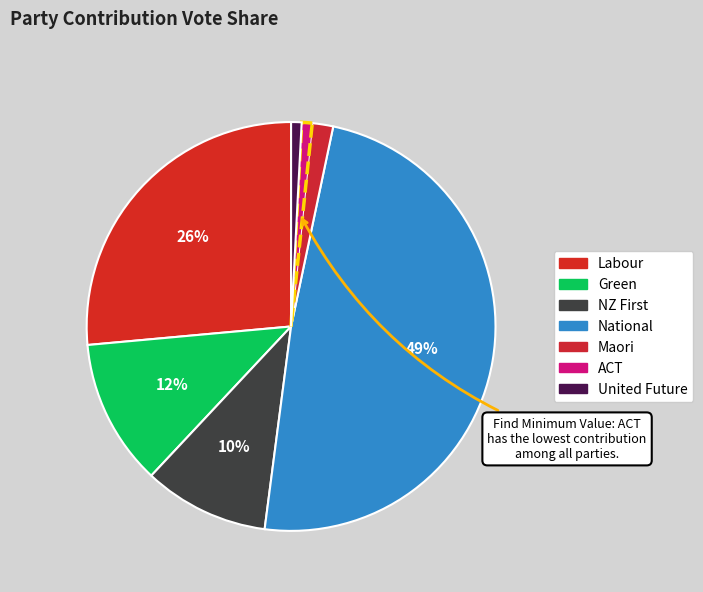

Which slice is the smallest?

ACT